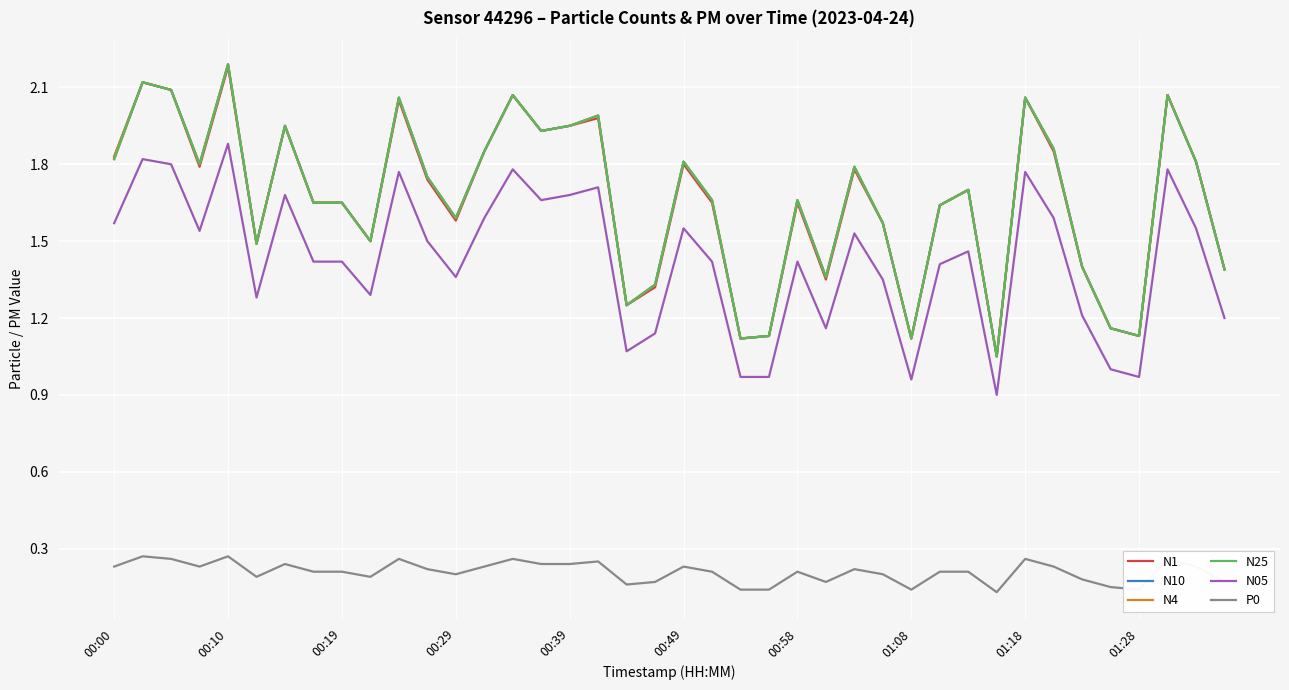

How many data points in N05 are above 1?

34